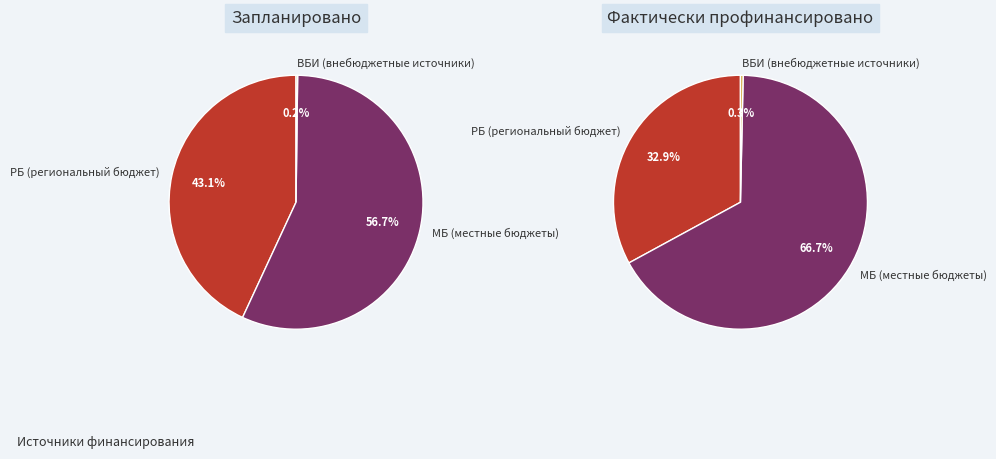

What is the change in value from МБ to ВБИ?

-83977.6